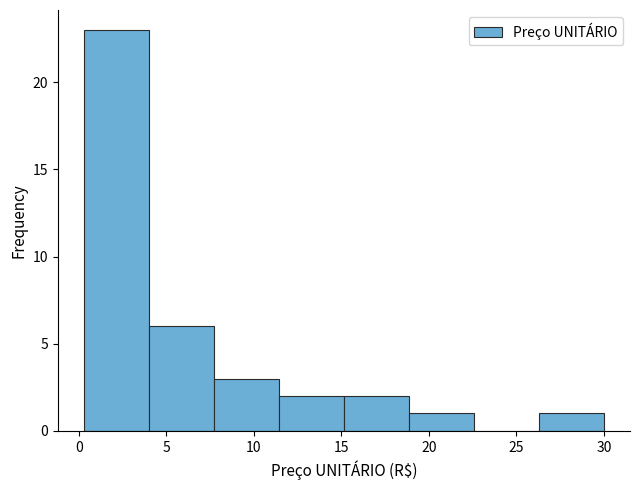

Reading left to right, transcribe this chart: for each bar, give the range it covers on the x-axis and its height. Neither the bar edges nor the heights are printed on the chart, so give them approximately, as read against the axes.

0.5 to 4.0: 23
4.0 to 7.5: 6
7.5 to 11.5: 3
11.5 to 15.0: 2
15.0 to 19.0: 2
19.0 to 22.5: 1
22.5 to 26.5: 0
26.5 to 30.0: 1